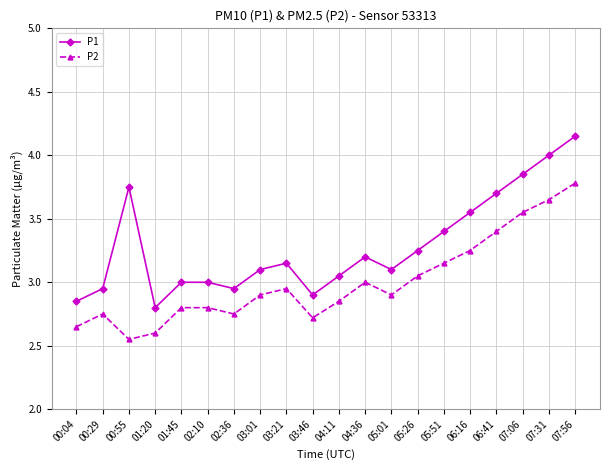

How many data points does each series have?

20